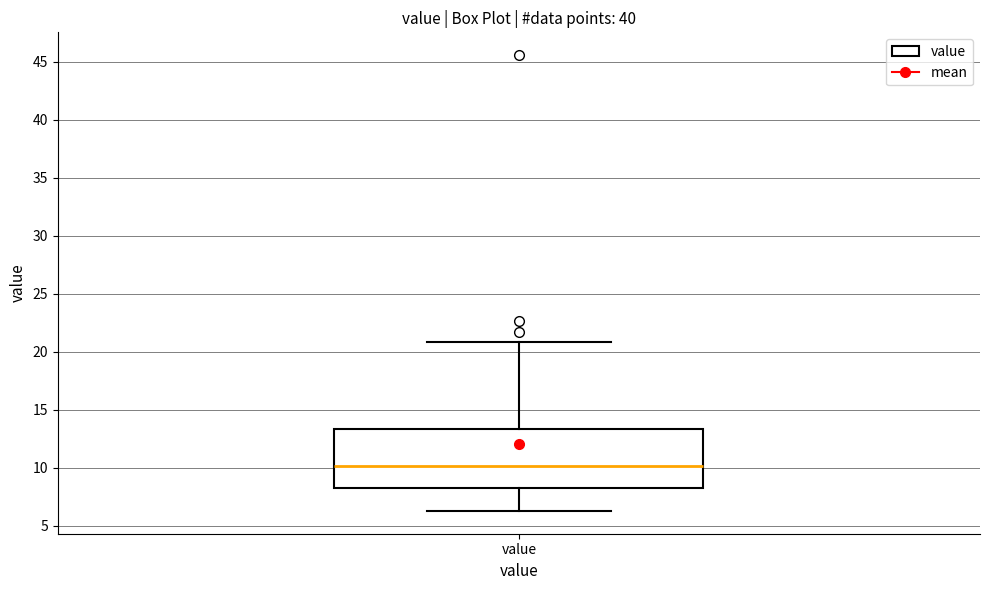

Read this box plot against the y-axis: the position of the median line, the range covered by the box, and the ends of both whiskers. The values are not printed on the chart, so give them approximately, as read against the axis.

median 10.0, box 8.5 to 13.5, whiskers 6.5 to 21.0